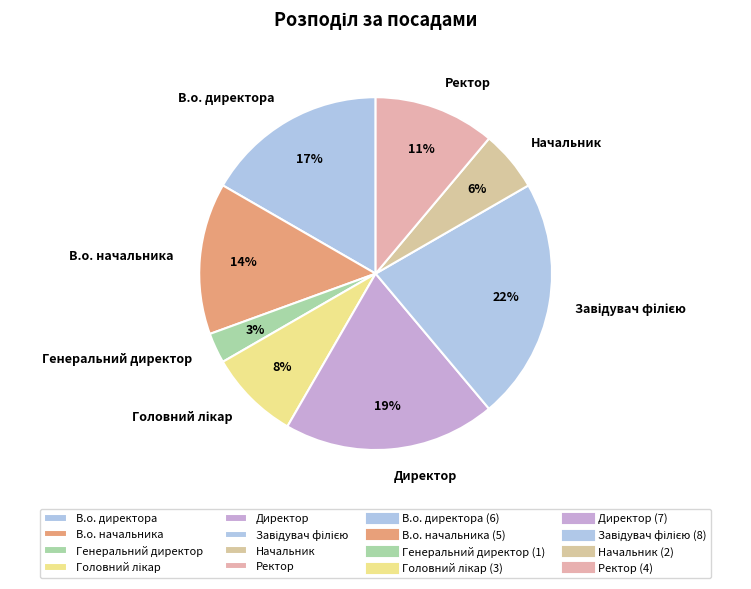

Is Ректор the majority of the pie?

No